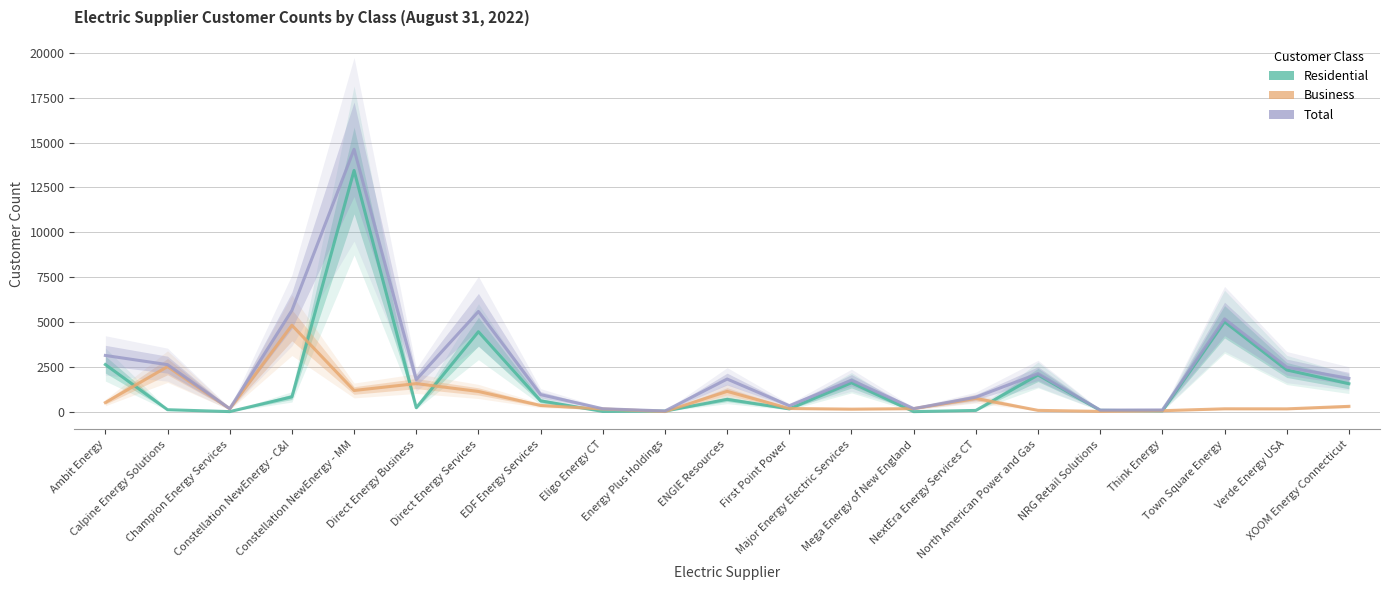

The Business series shows 177 at First Point Power. True or false?

True